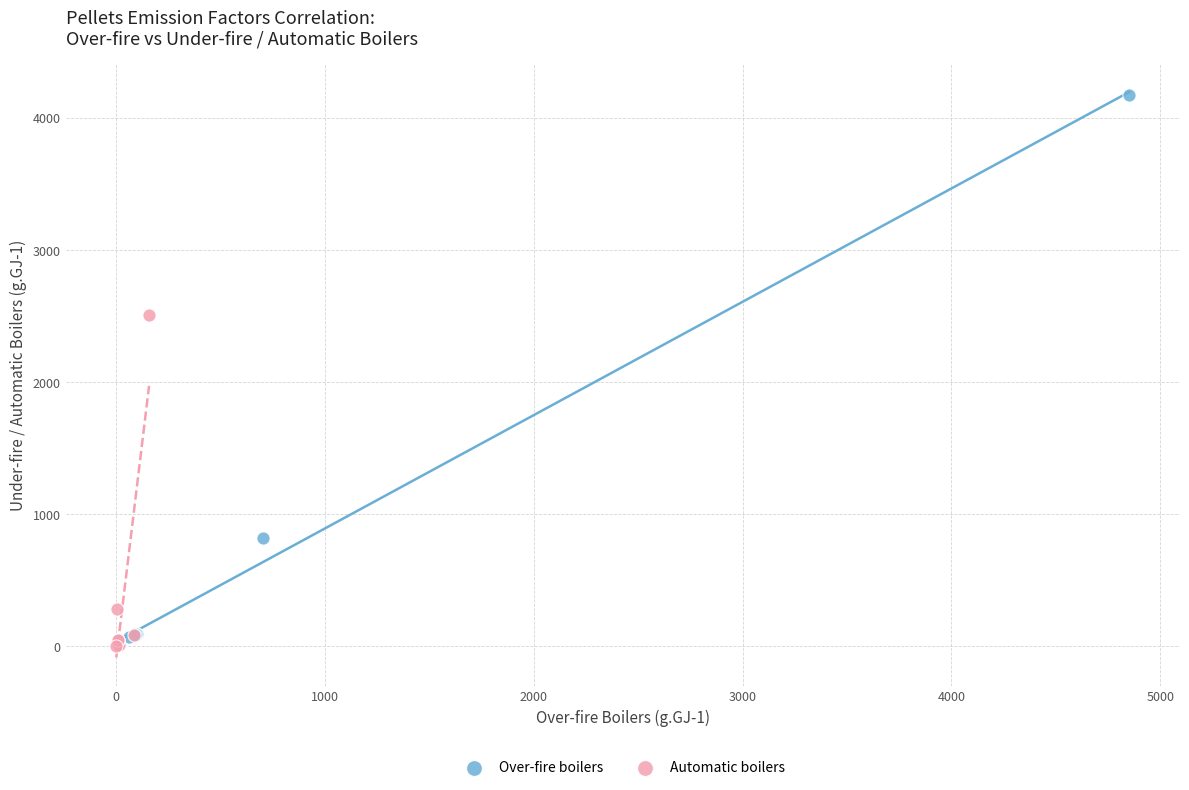

Which series reaches the maximum Y coordinate?

Over-fire boilers